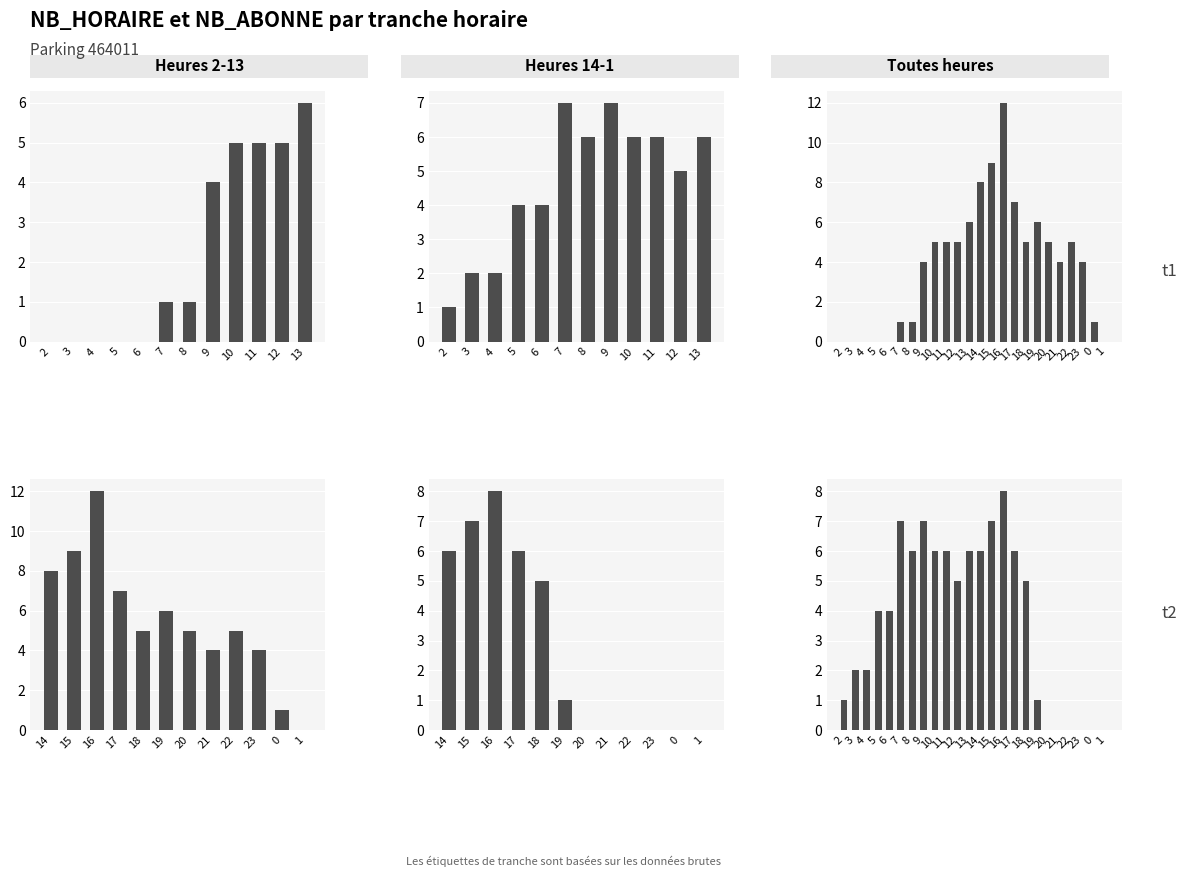

What is the total value across all series at 14?

14